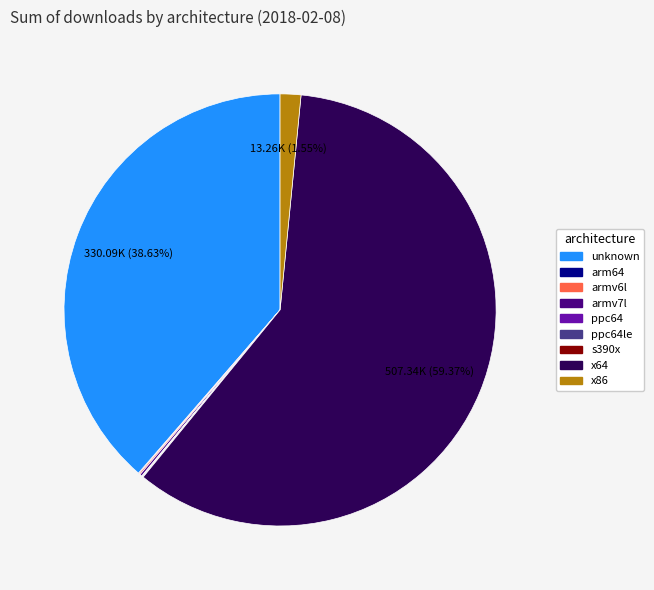

Is there a majority slice in this chart?

Yes